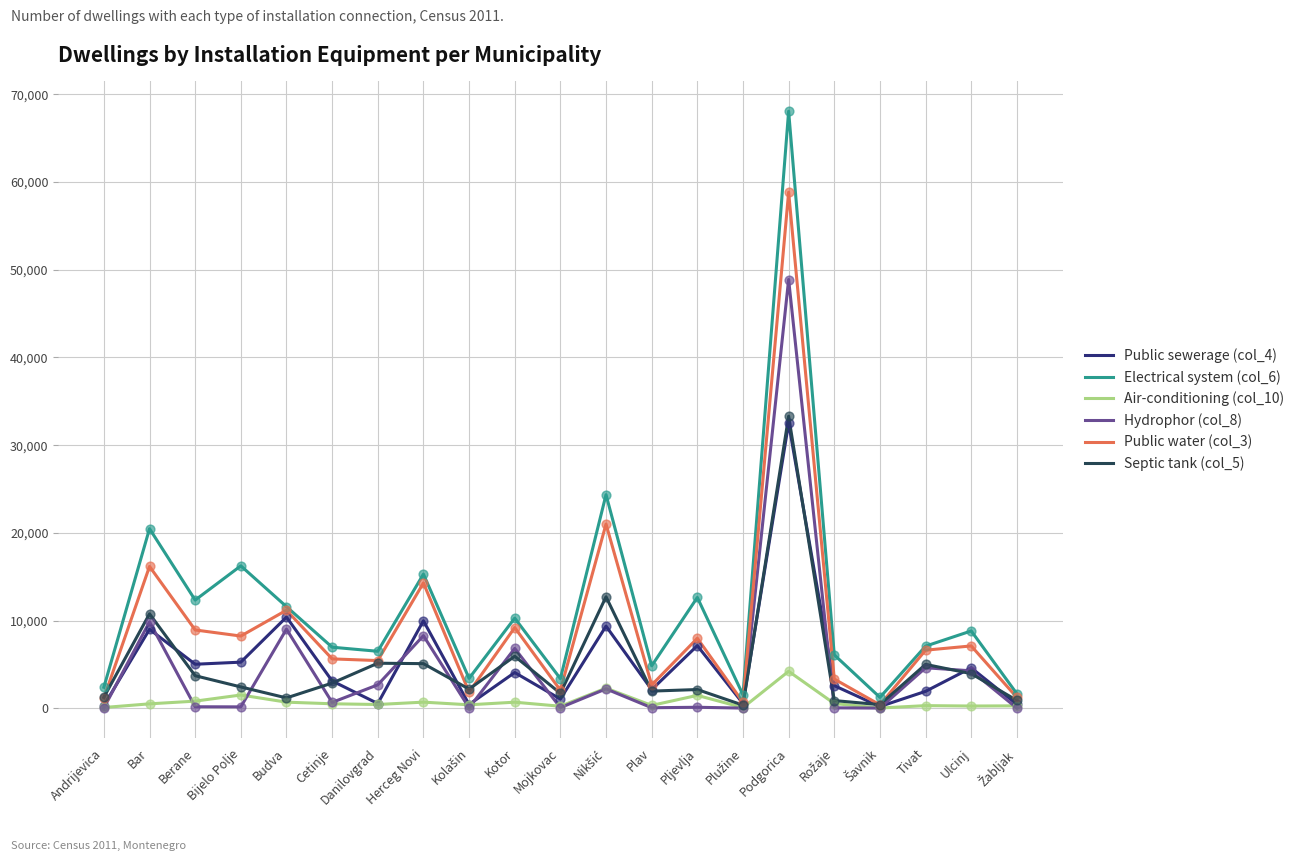

Which series has the widest spread of values?

Electrical system (col_6)